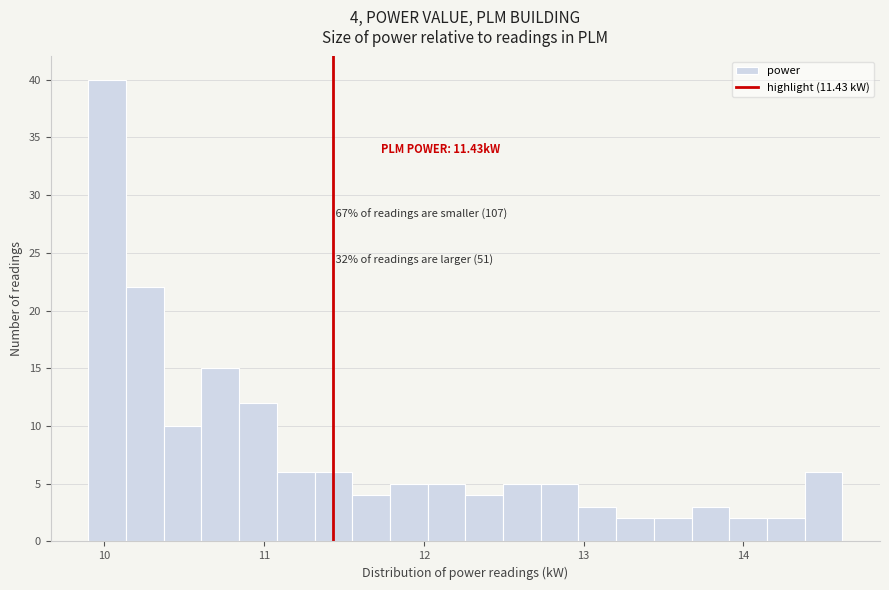

Read against the x-axis, roughly where is the centre of the tallest bar?

10.0